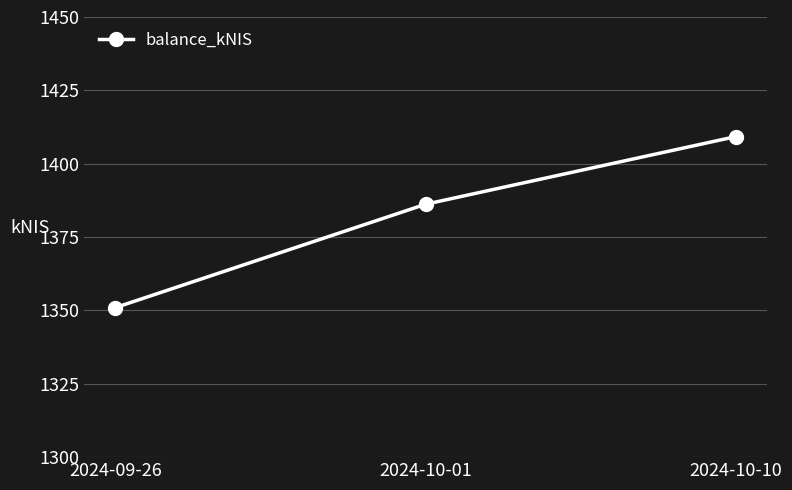

What is the change in value from 2024-10-01 to 2024-10-10?

+23.1